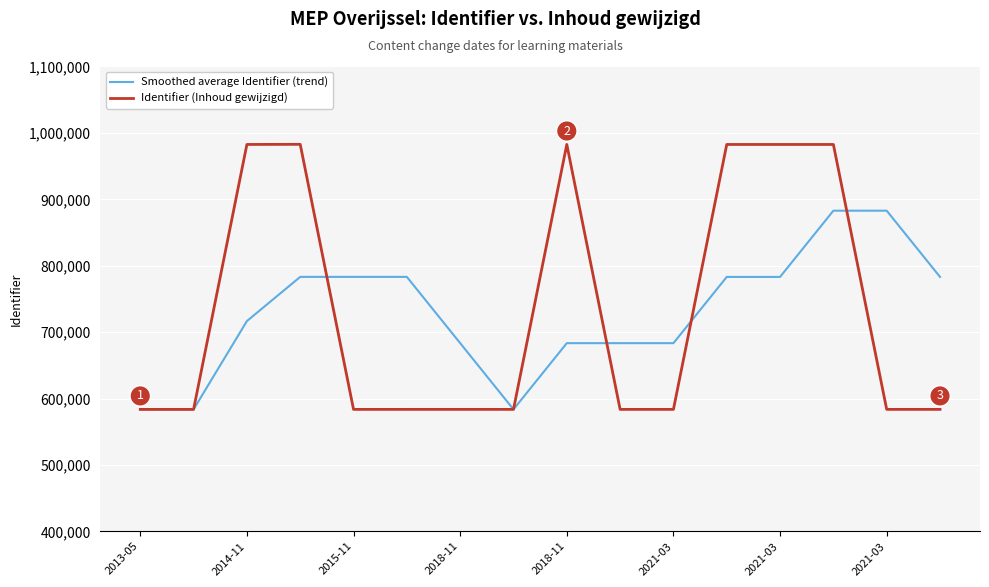

What is the maximum value for Smoothed average Identifier (trend)?

882848